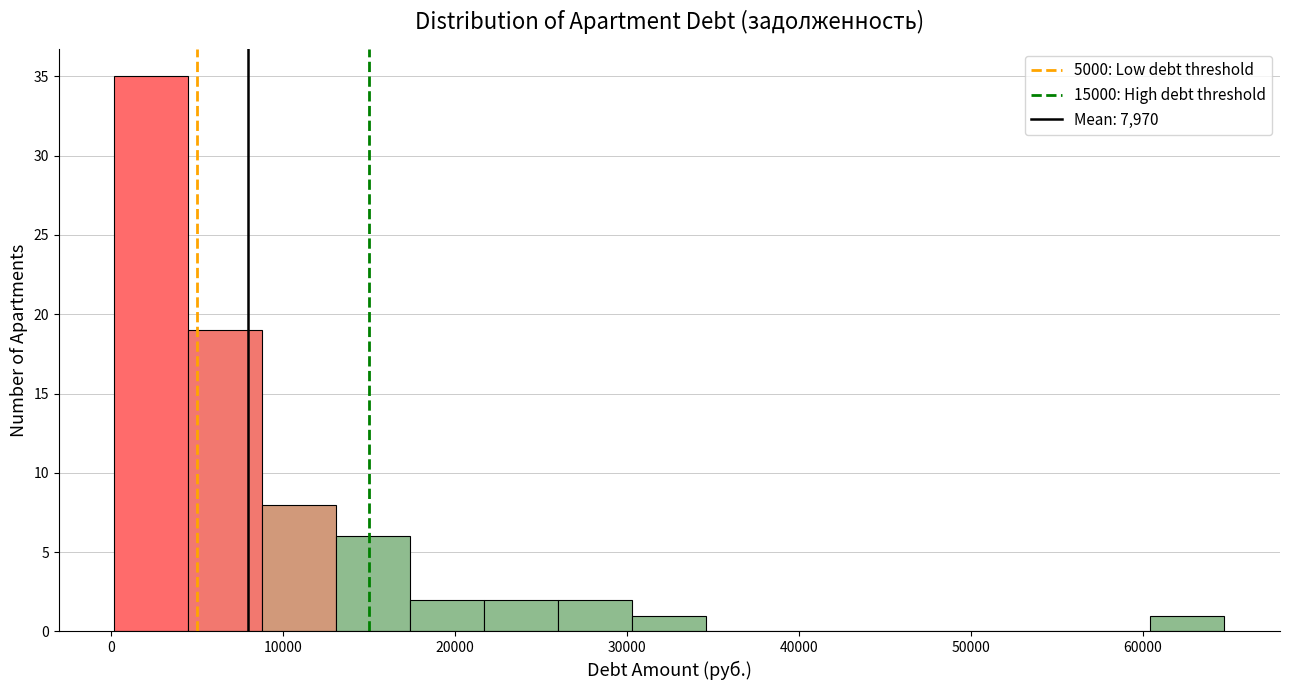

Reading left to right, list every bar in this chart as the range it spans on the x-axis followed by its height. Neither the bar edges nor the heights are printed on the chart, so give them approximately, as read against the axes.

0 to 5000: 35
5000 to 9000: 19
9000 to 13000: 8
13000 to 17000: 6
17000 to 22000: 2
22000 to 26000: 2
26000 to 30000: 2
30000 to 35000: 1
35000 to 39000: 0
39000 to 43000: 0
43000 to 48000: 0
48000 to 52000: 0
52000 to 56000: 0
56000 to 60000: 0
60000 to 65000: 1